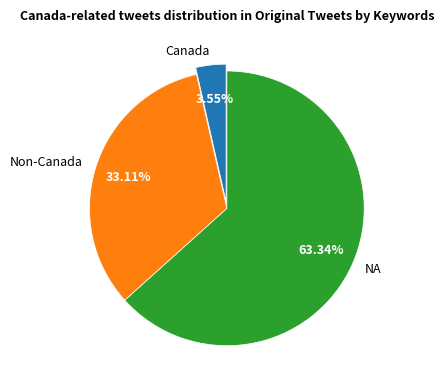

Is the sum of NA and Canada greater than half?

Yes